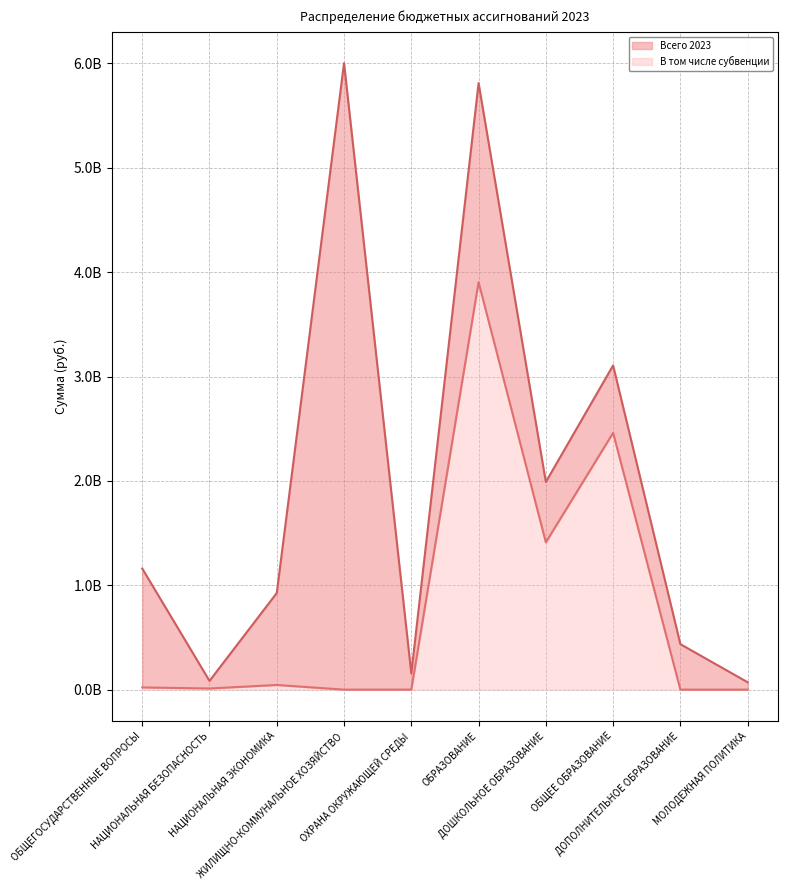

What are all the series names shown in the legend?

Всего 2023, В том числе субвенции